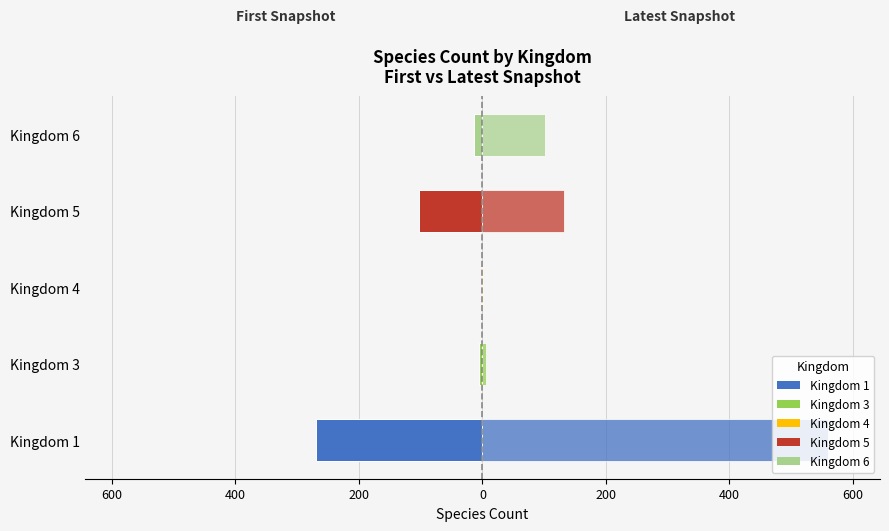

At how many categories does at least one series exceed 11?

3